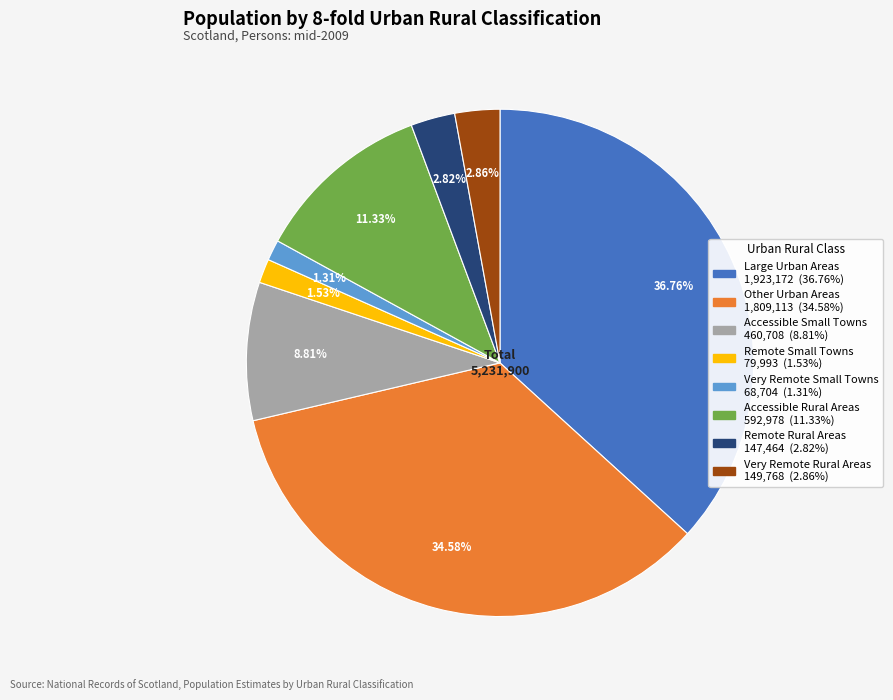

To the nearest percent, what portion does Accessible Rural Areas represent?

11%